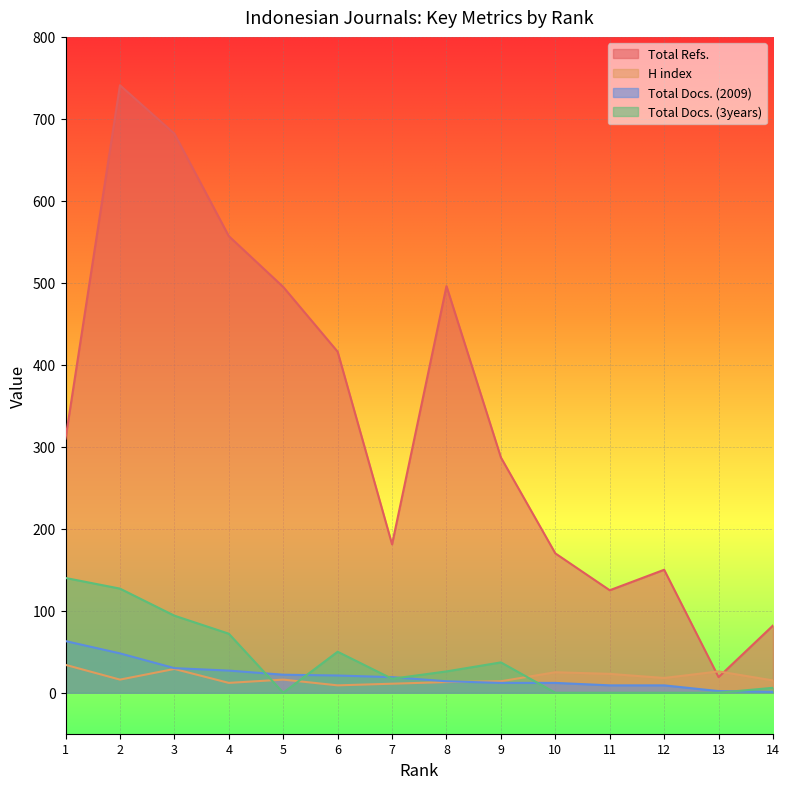

Does the chart display data point markers on the line(s)?

No